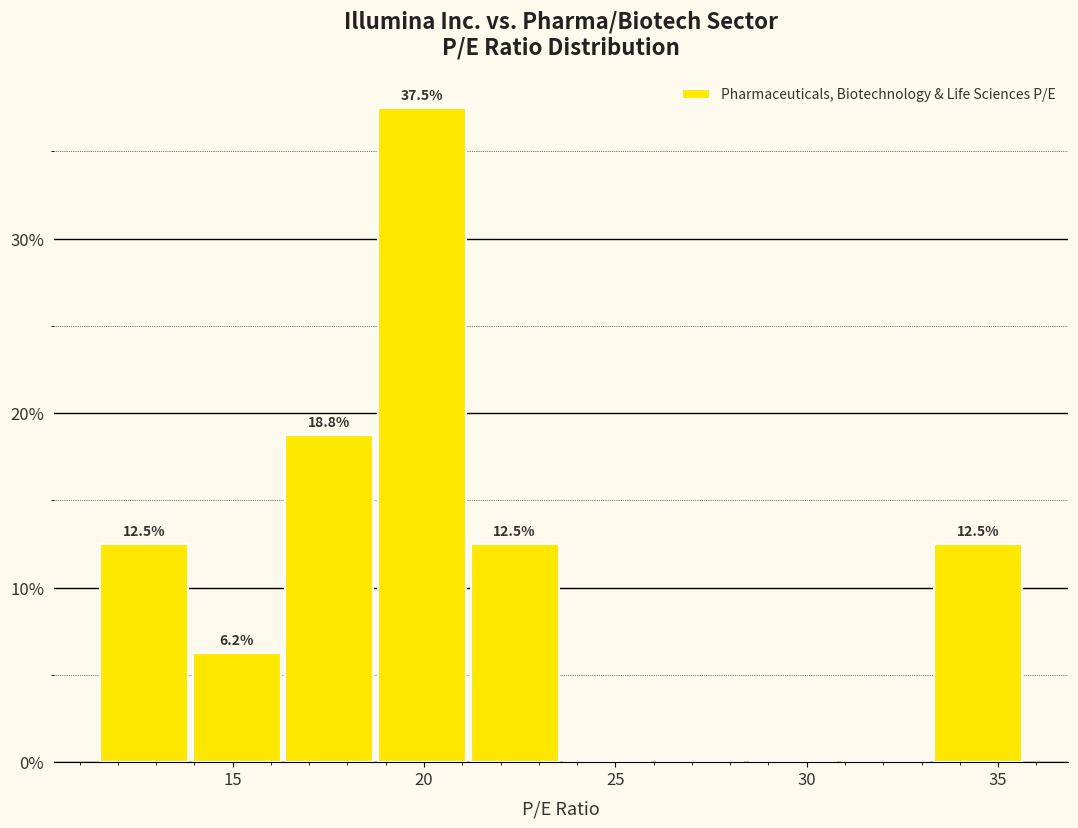

Over which range of the x-axis is the bar tallest?

18.5 to 21.0